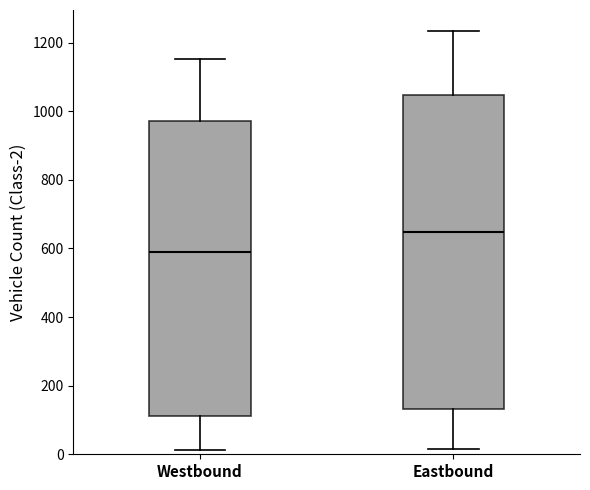

Reading left to right, read every box against the y-axis: the position of its median line, the range the box covers, and the ends of its whiskers. The values are not printed on the chart, so give them approximately, as read against the axis.

Westbound: median 580, box 120 to 980, whiskers 20 to 1160
Eastbound: median 640, box 140 to 1040, whiskers 20 to 1240